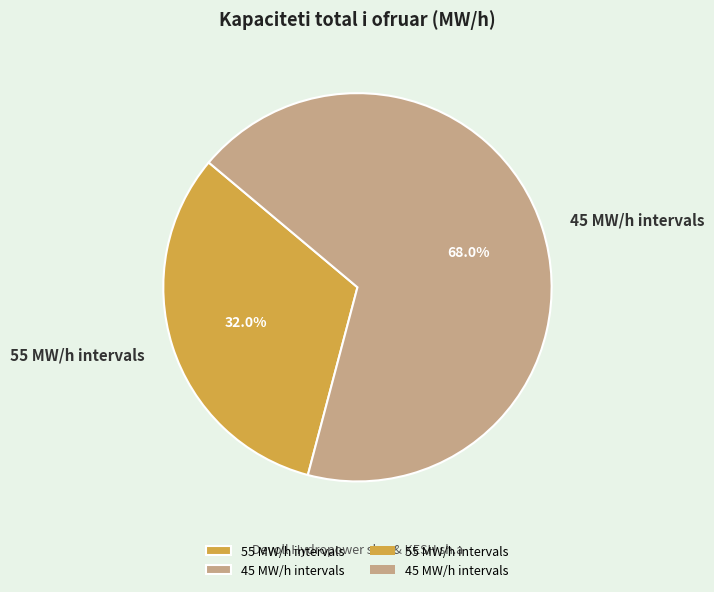

Approximately how many times larger is the value at 55 MW/h intervals compared to 45 MW/h intervals?

0.5